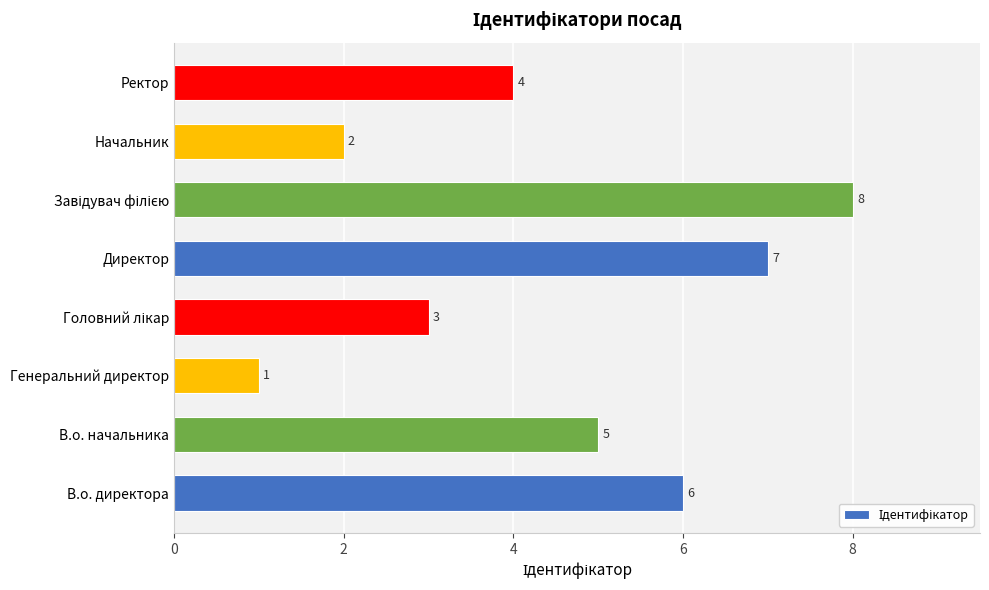

What is the difference between the maximum and minimum values?

7